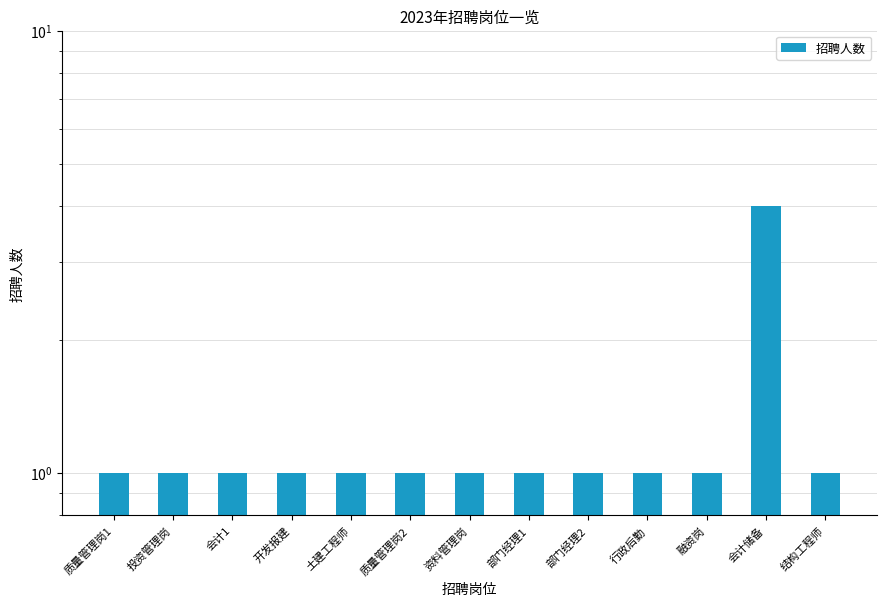

What is the sum of all values?

16